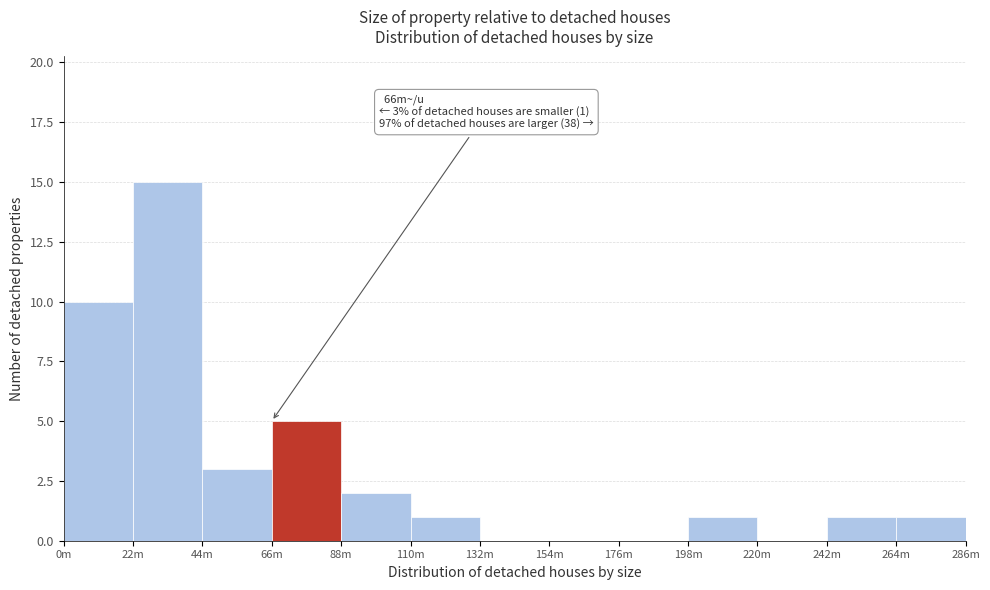

Reading left to right, extract all data points from this chart.

0m=10	22m=15	44m=3	66m=5	88m=2	110m=1	132m=0	154m=0	176m=0	198m=1	220m=0	242m=1	264m=1